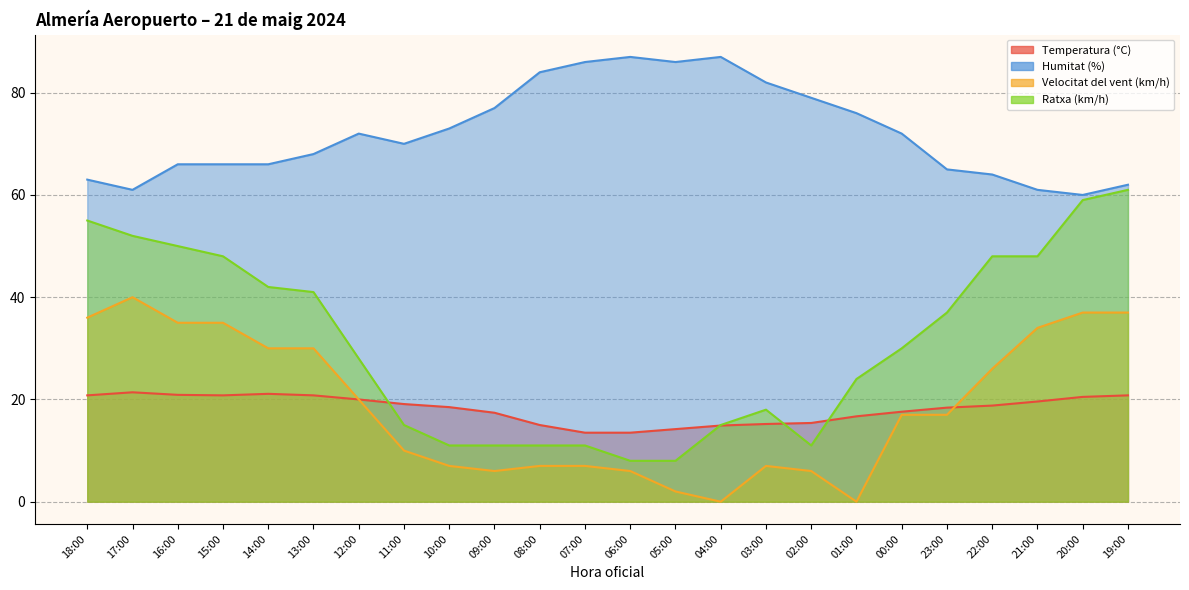

What is the sum of all Ratxa (km/h) values?

742.0